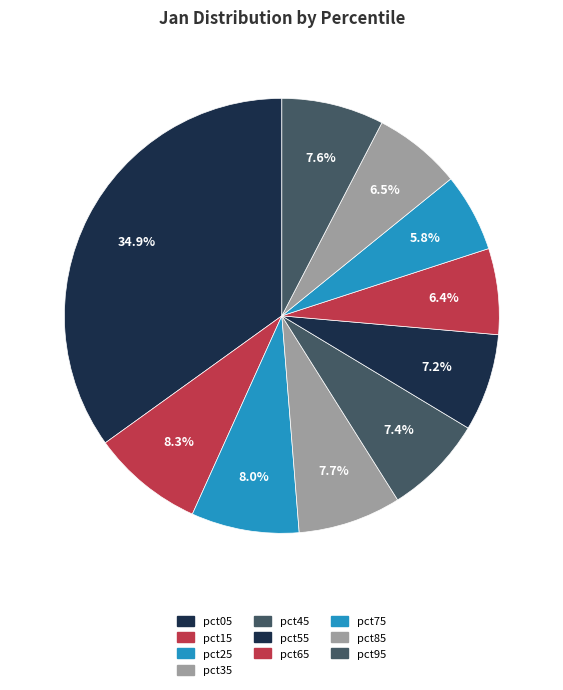

Which slice is the smallest?

pct75